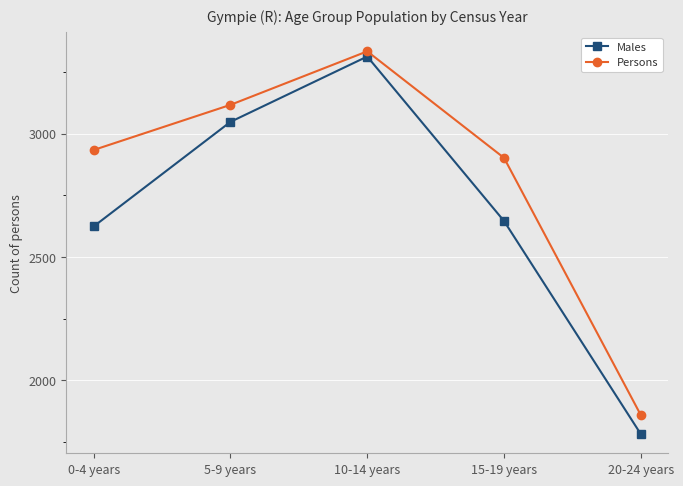

Reading right to left, transcribe all the data shown in this chart.

Males: 1782	2646	3313	3048	2624
Persons: 1859	2902	3334	3117	2934